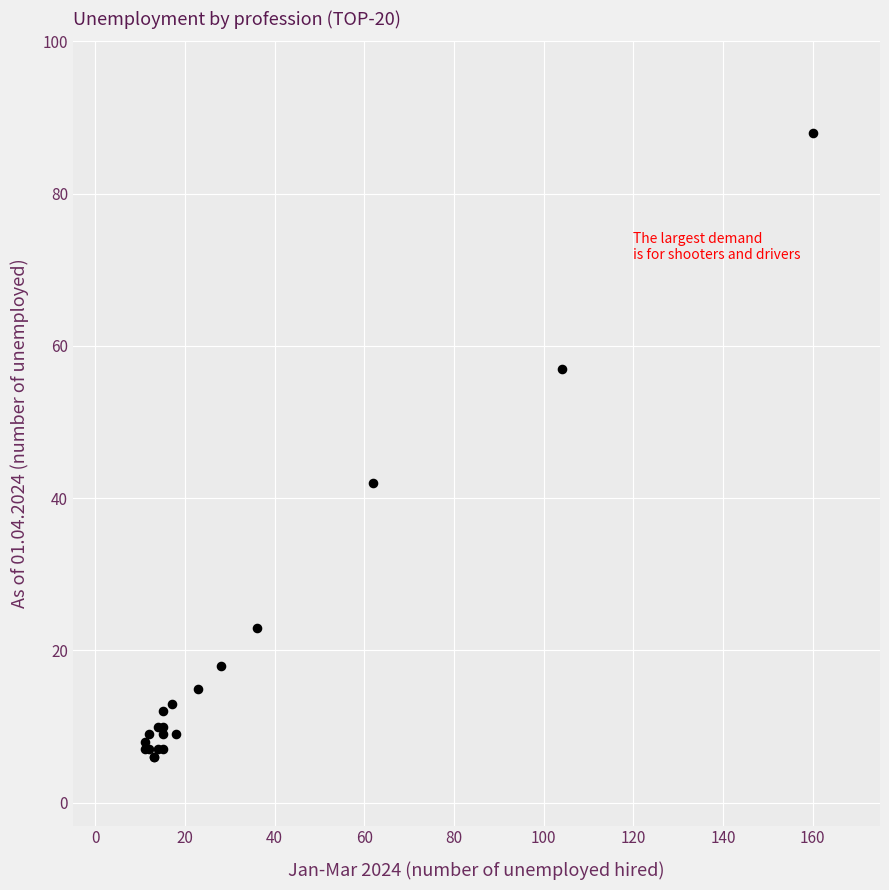

What Y value in the scatter plot is closest to 47?

42